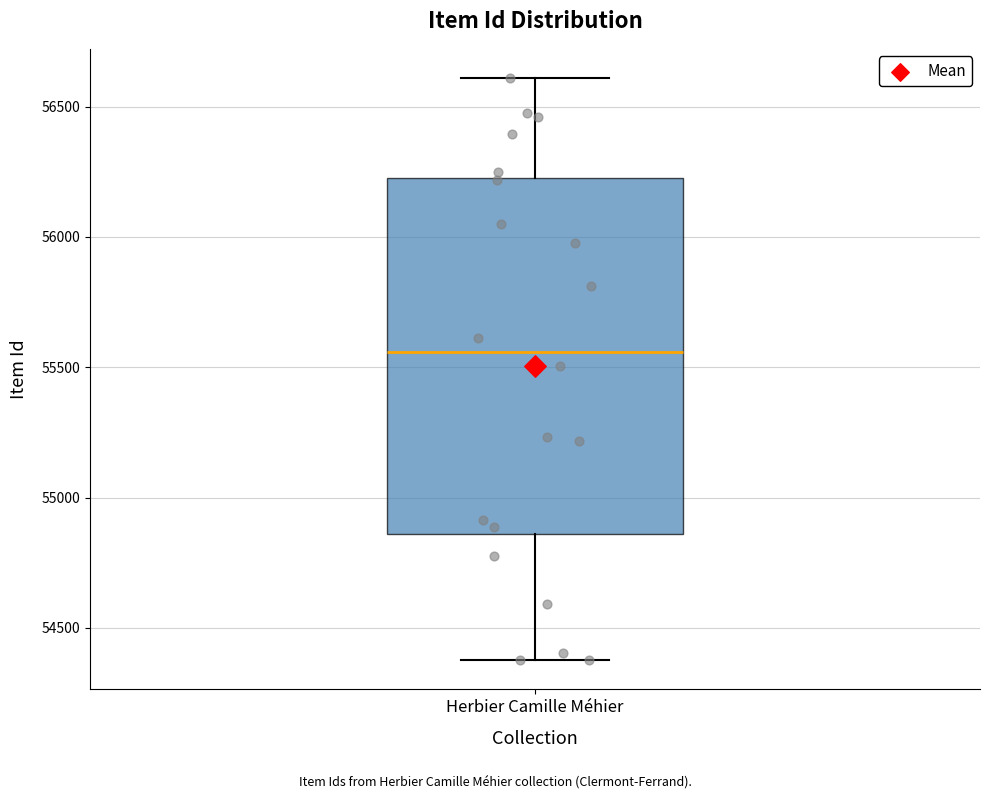

Transcribe this box plot: give where the median line is, the range the box spans, and where the two whiskers end, as read against the y-axis. The values are not printed on the chart, so give them approximately, as read against the axis.

median 55550, box 54850 to 56250, whiskers 54400 to 56600